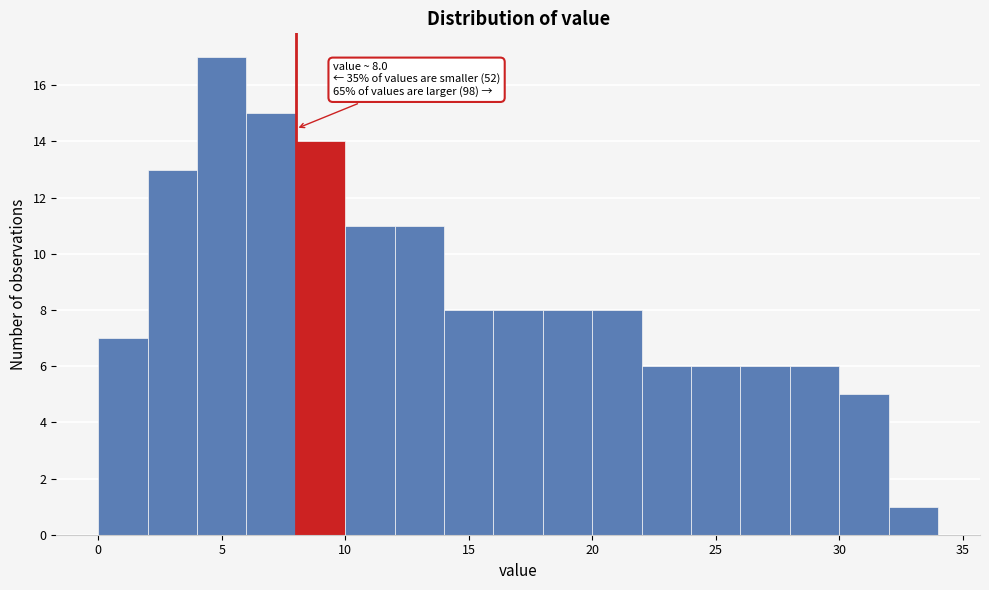

Over which range of the x-axis is the bar tallest?

4 to 6